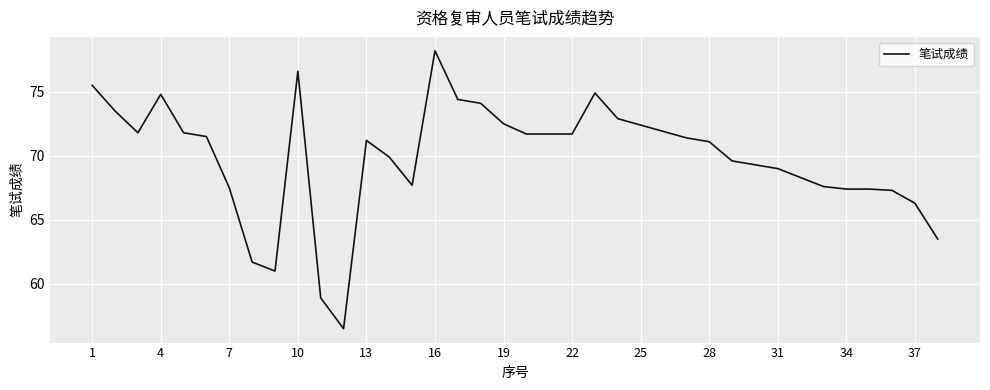

What is the minimum value shown in the chart?

56.5